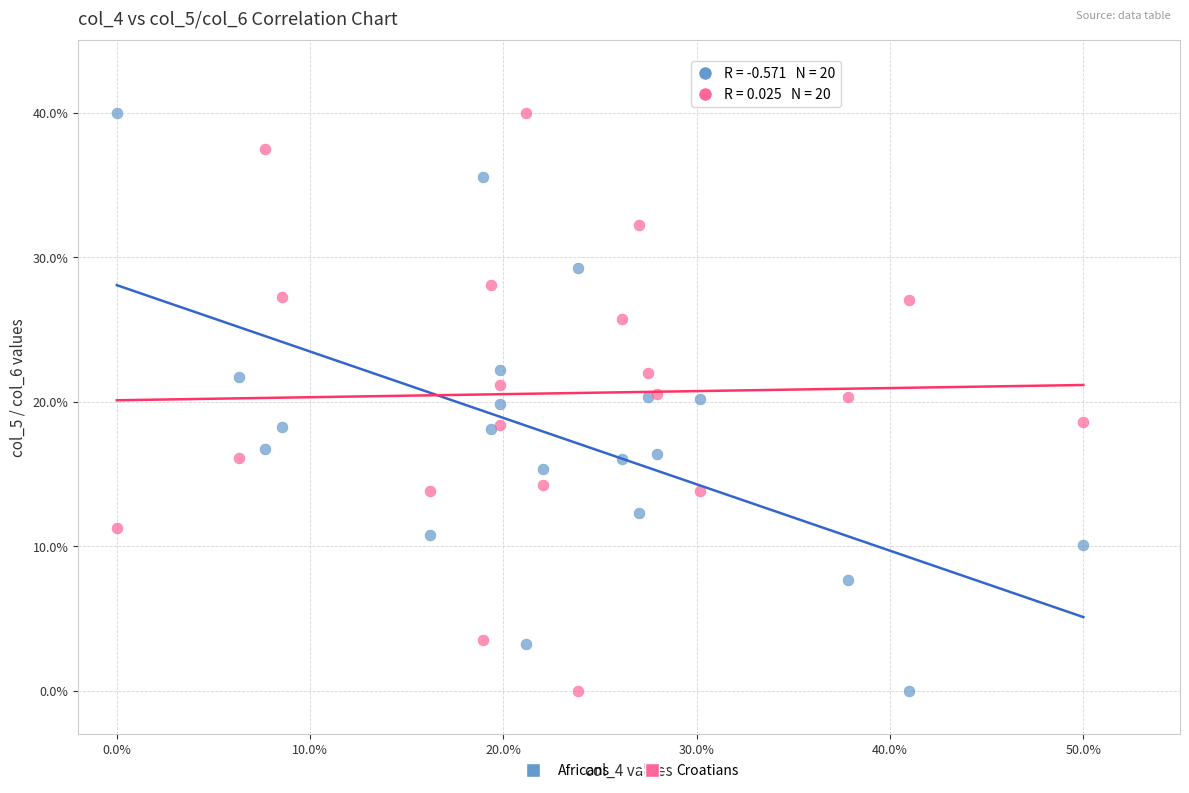

What is the X range (max minus min) for the scatter plot?

50.0